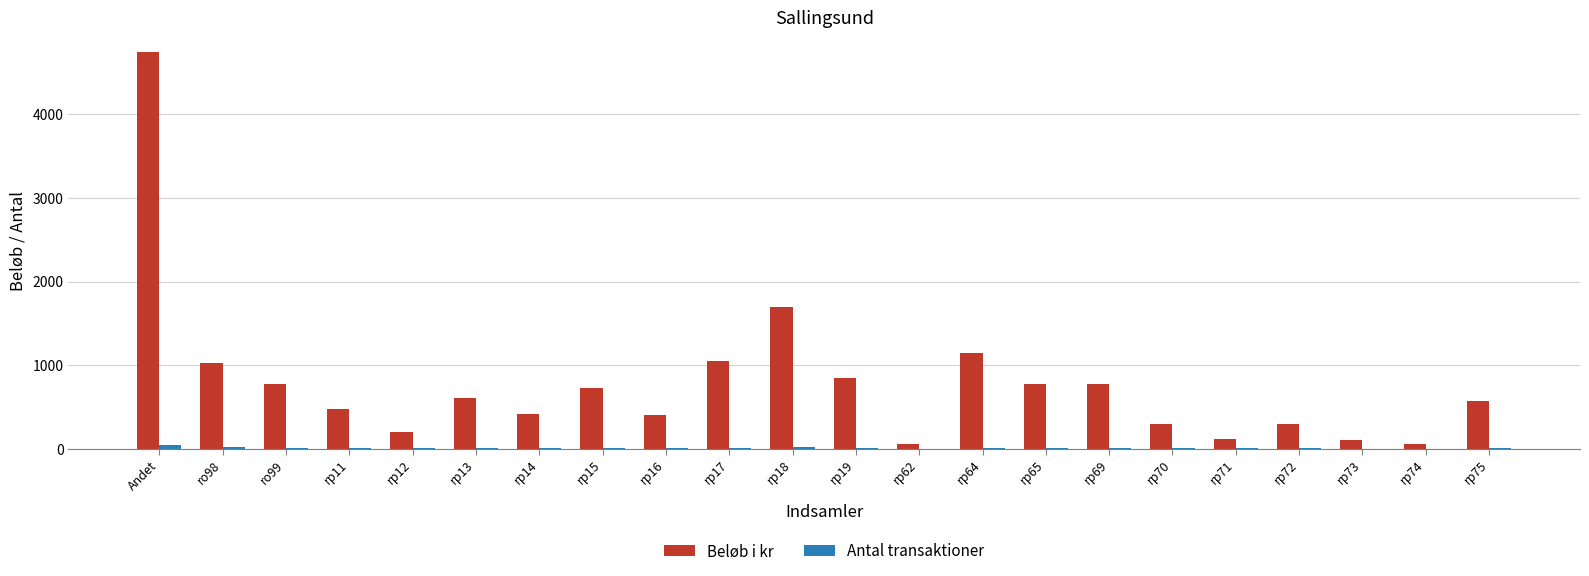

Is it true that Beløb i kr equals 238 at rp13?

False